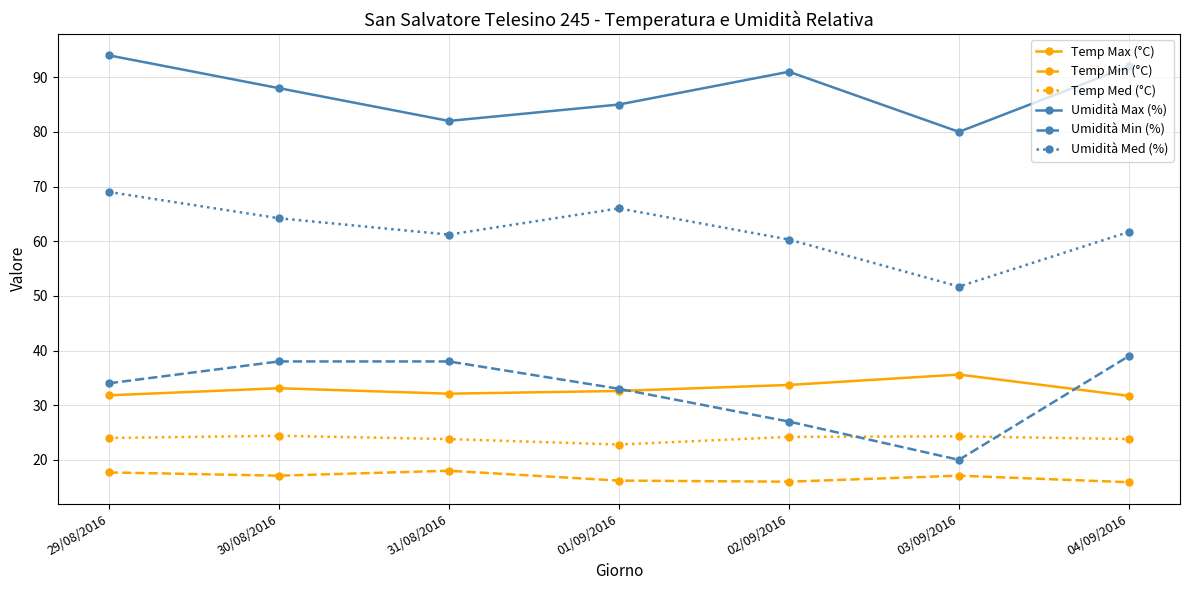

How many interior local valleys does the Umidità Min (%) series have?

1